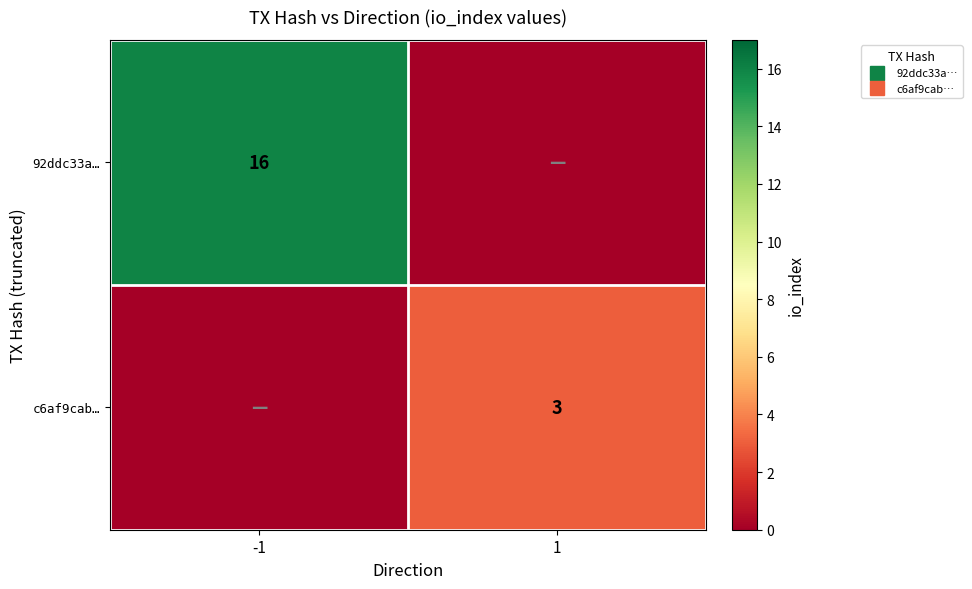

Between -1 and 1, which is larger?

-1